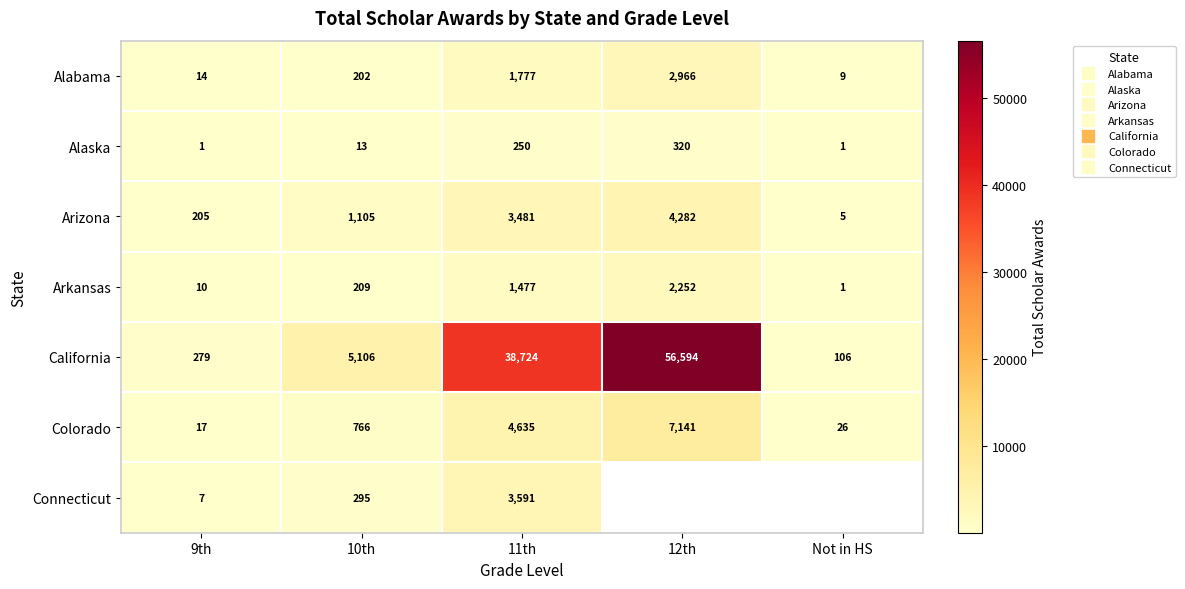

At how many categories does at least one series exceed 51112?

1